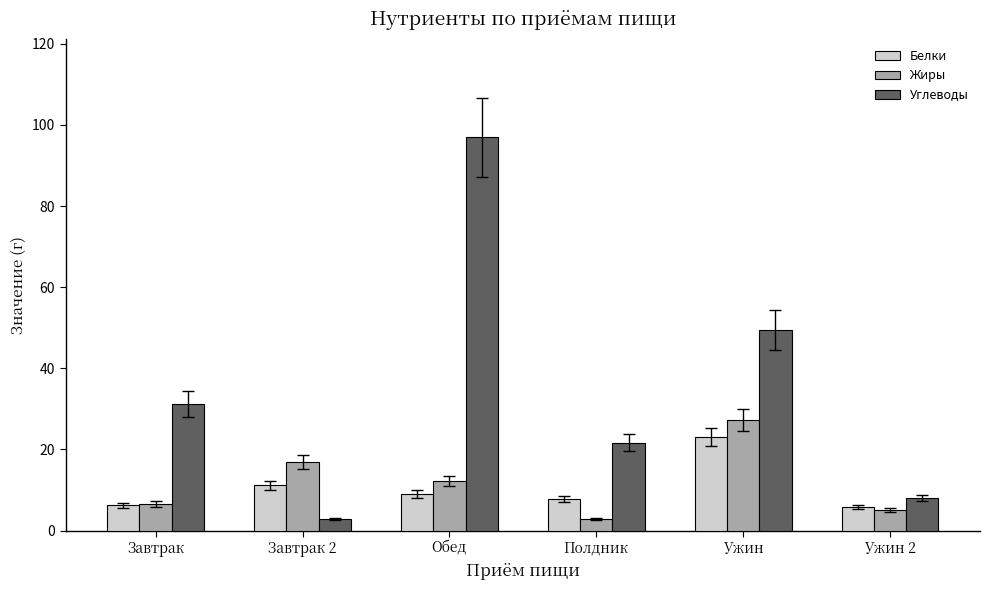

Is the value of Белки at Завтрак 2 greater than the value of Жиры at Завтрак 2?

No